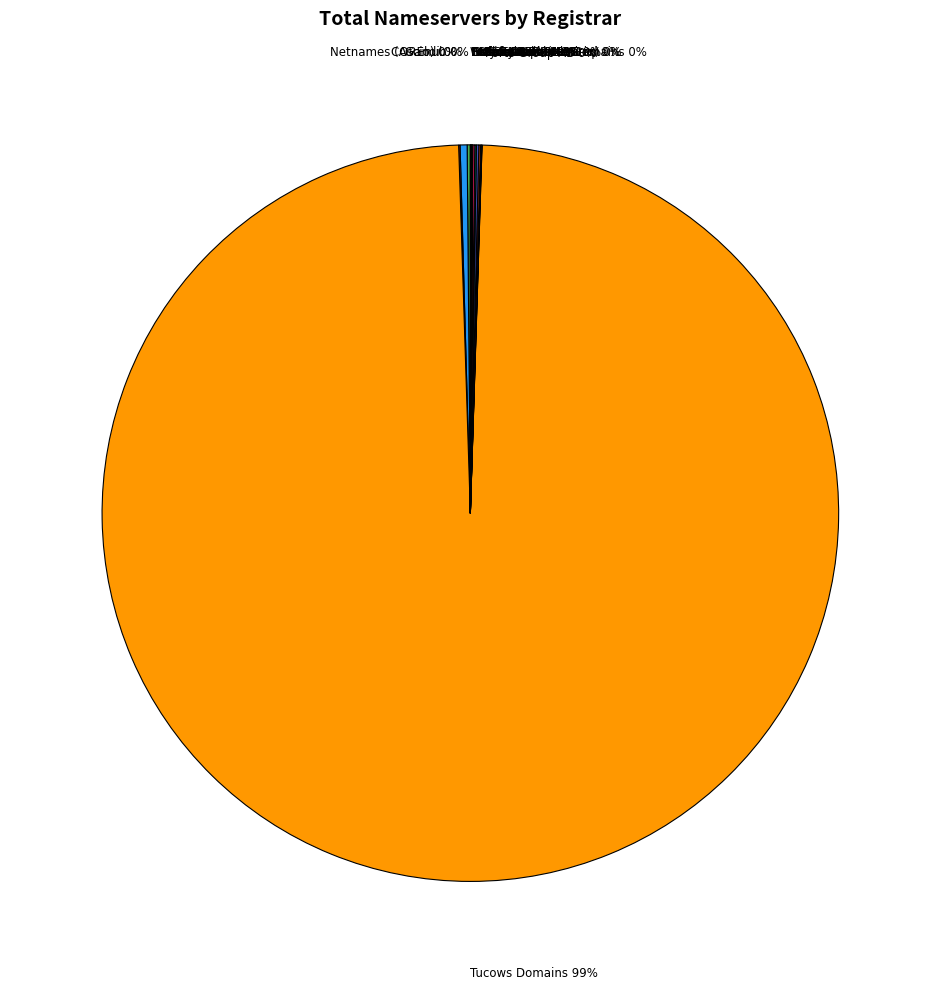

To the nearest percent, what is the average slice percentage?

6%